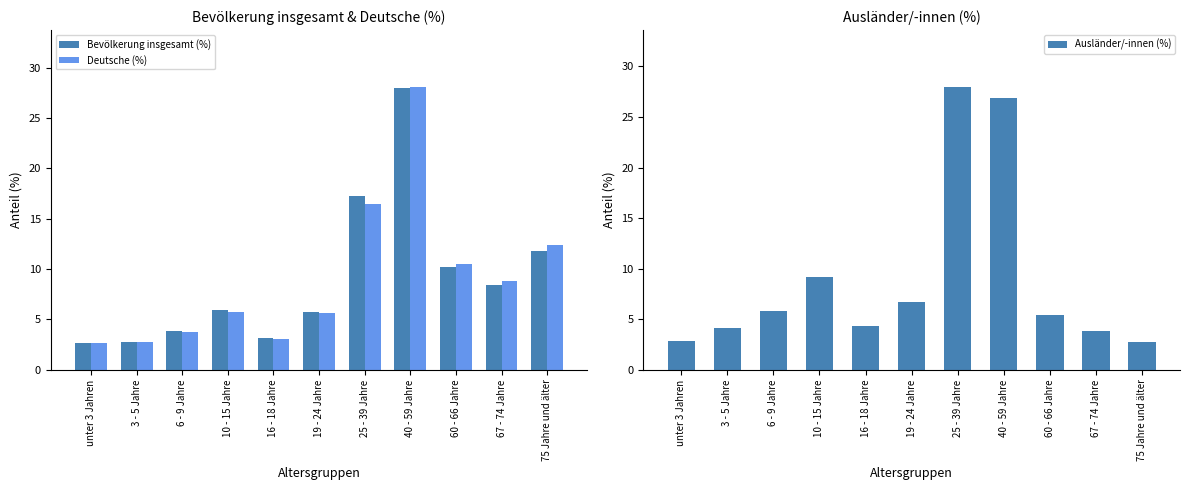

What is the value of the Deutsche (%) bar at the 4th from the left?

5.7